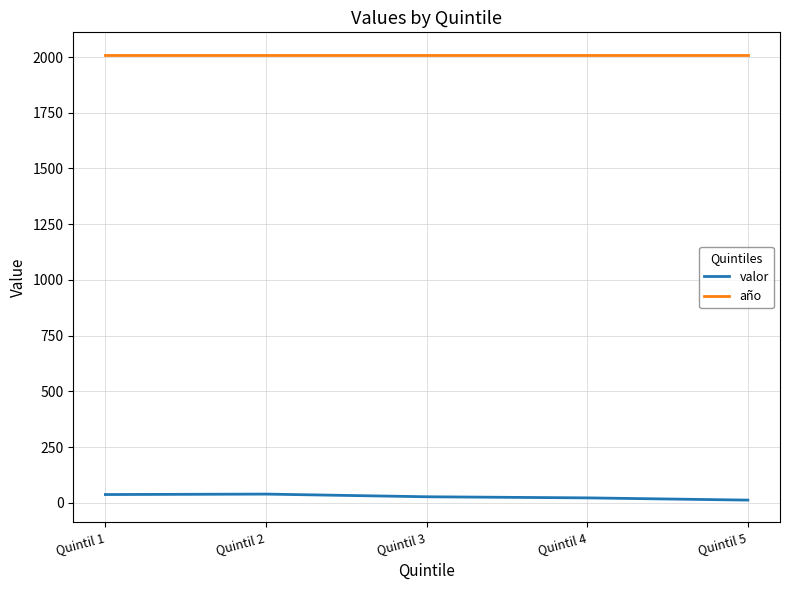

What is the difference between the maximum and second lowest values in the valor series?

17